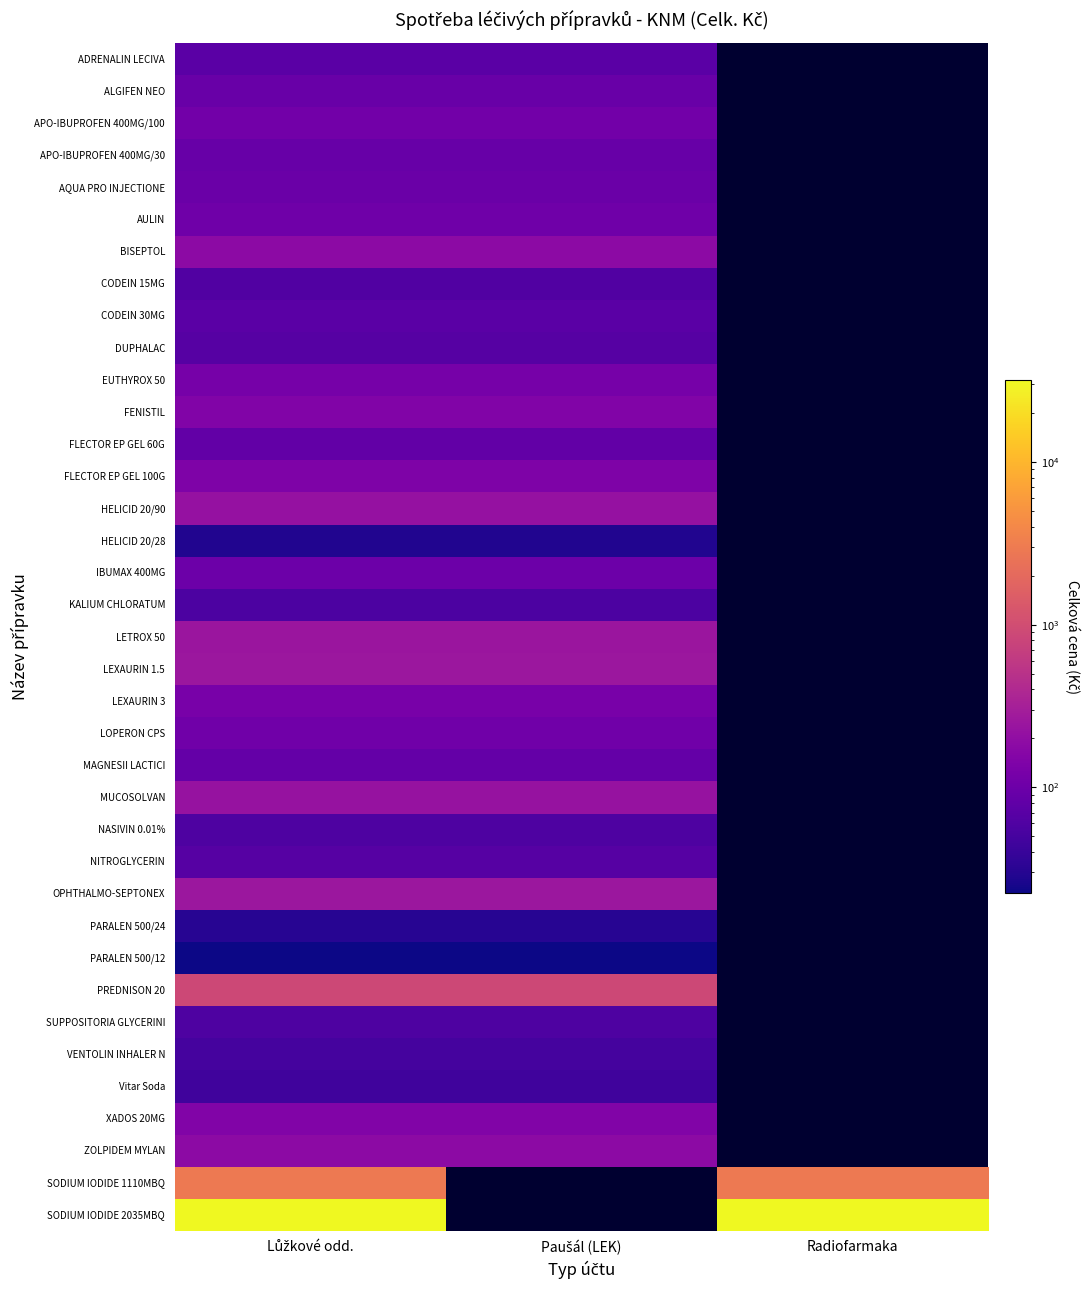

At how many categories does at least one series exceed 28131?

2